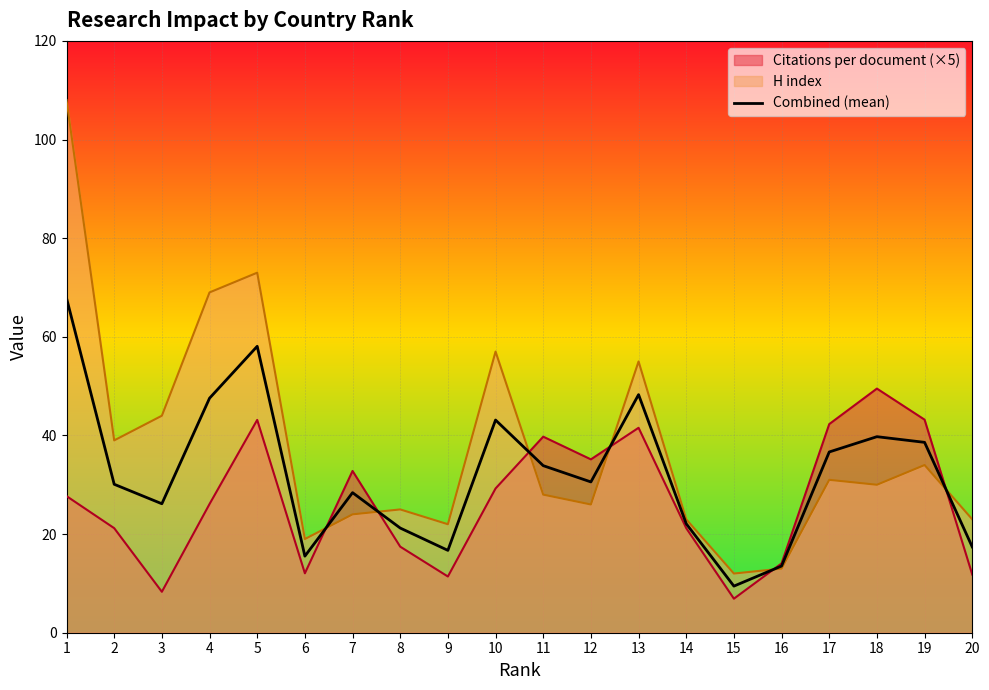

Where does the data first go above 30?

1